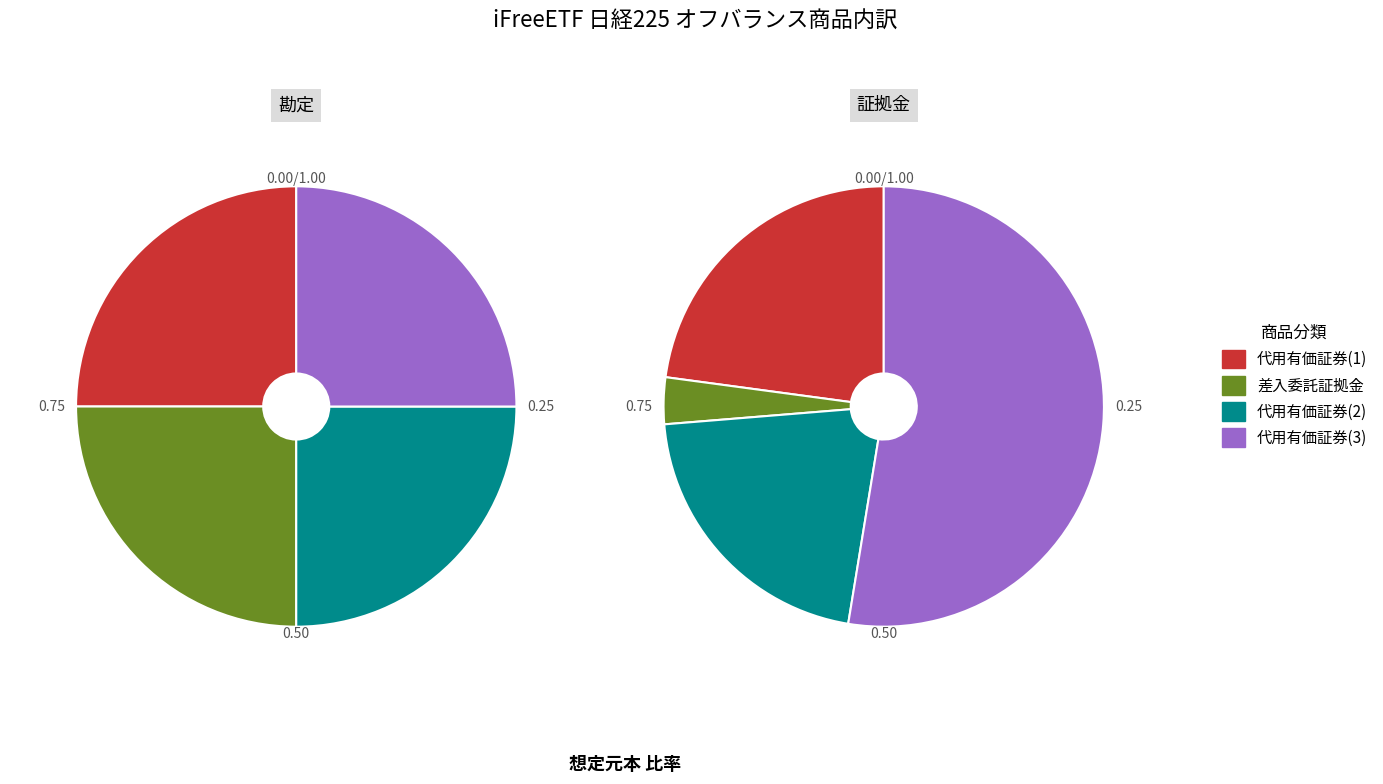

To the nearest percent, what is the difference between the largest and smallest slice percentages?

49%